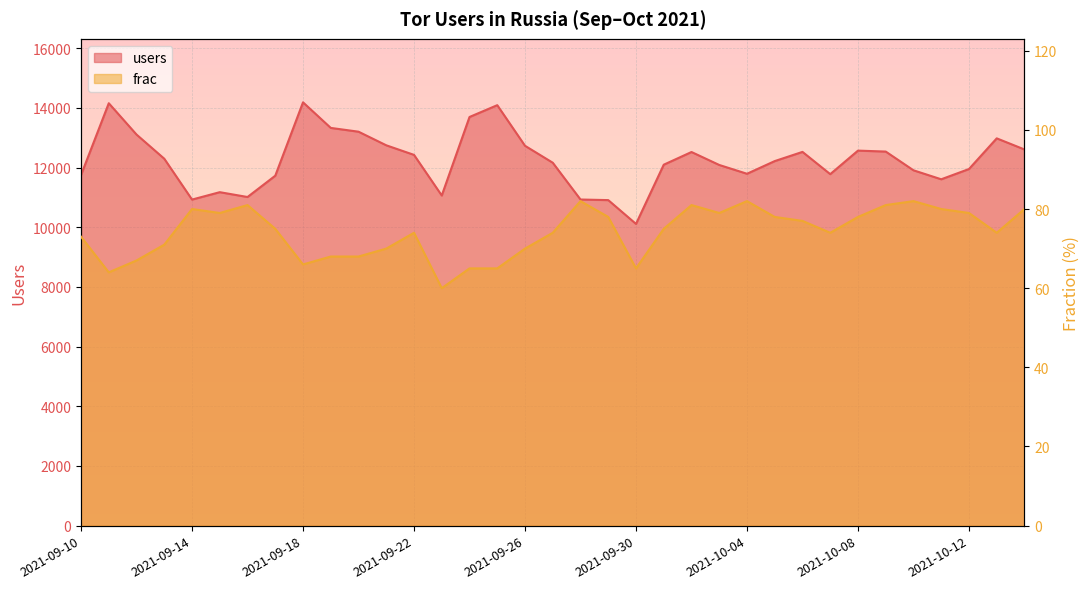

What is the total value across all series at 2021-10-13?

13055